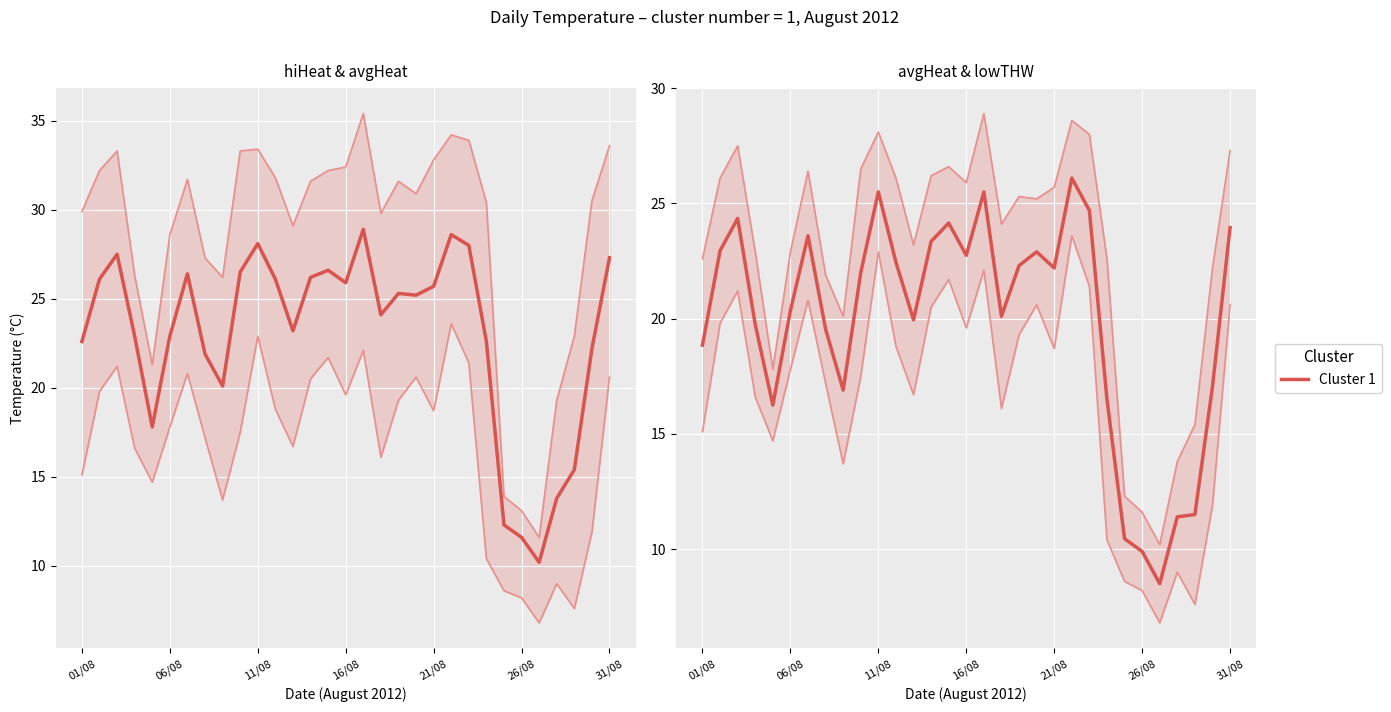

Where does the data first go above 22?

06/08